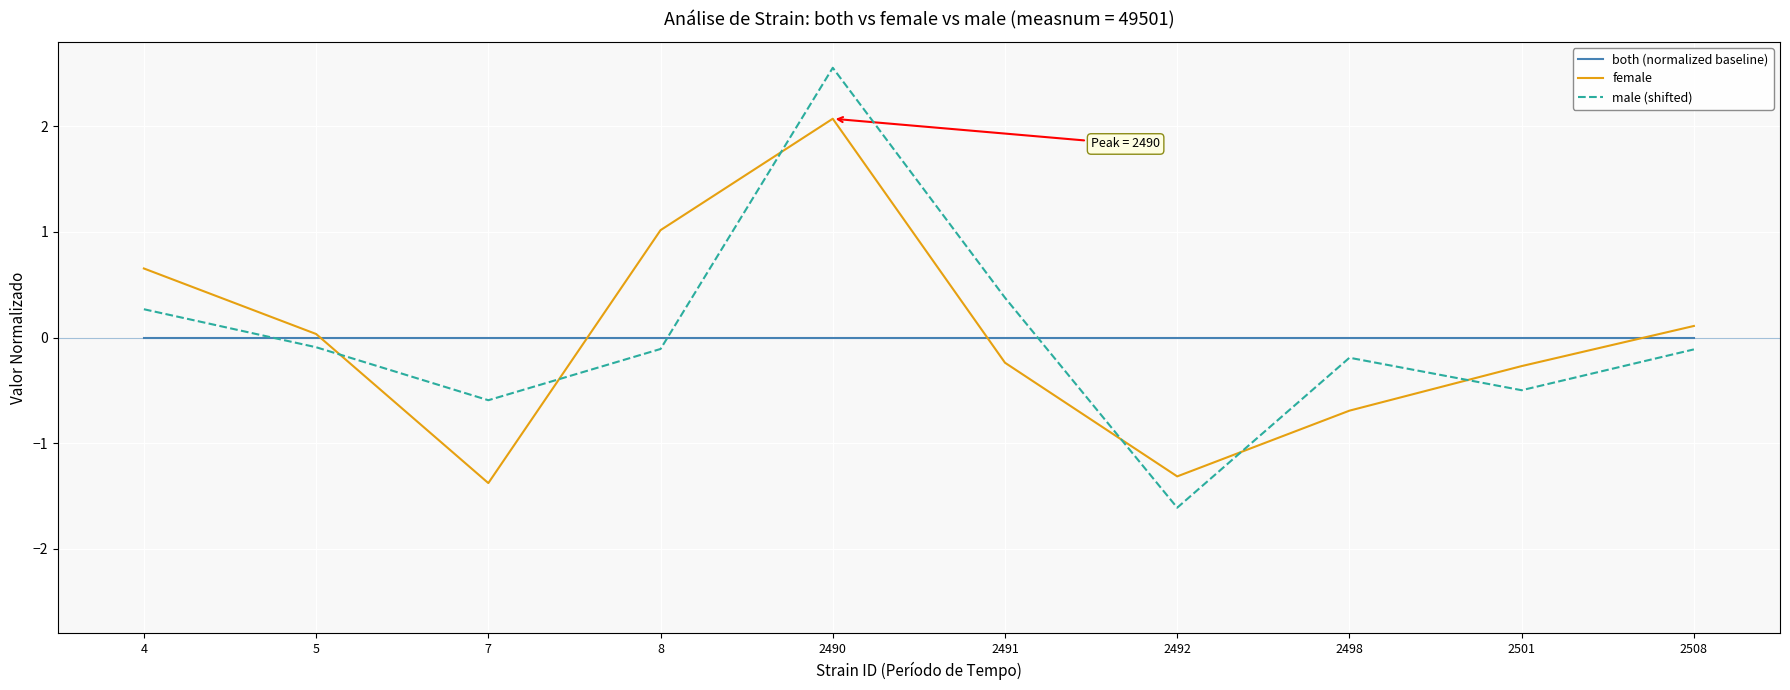

At which category does female reach its first local valley?

7